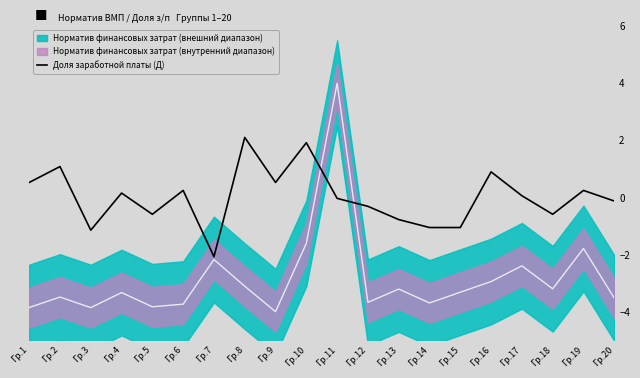

List the labels in order of value, smallest first.

Гр.7, Гр.3, Гр.14, Гр.15, Гр.13, Гр.5, Гр.18, Гр.12, Гр.20, Гр.11, Гр.17, Гр.4, Гр.6, Гр.19, Гр.1, Гр.9, Гр.16, Гр.2, Гр.10, Гр.8